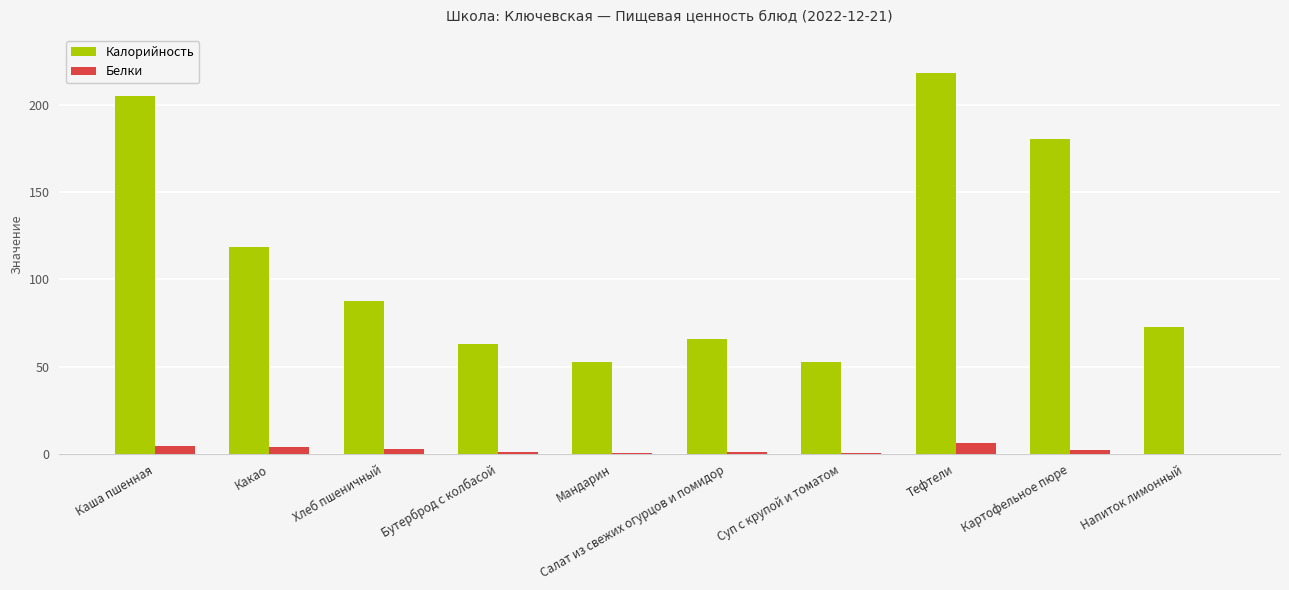

The Калорийность series shows 180.5 at Картофельное пюре. True or false?

True